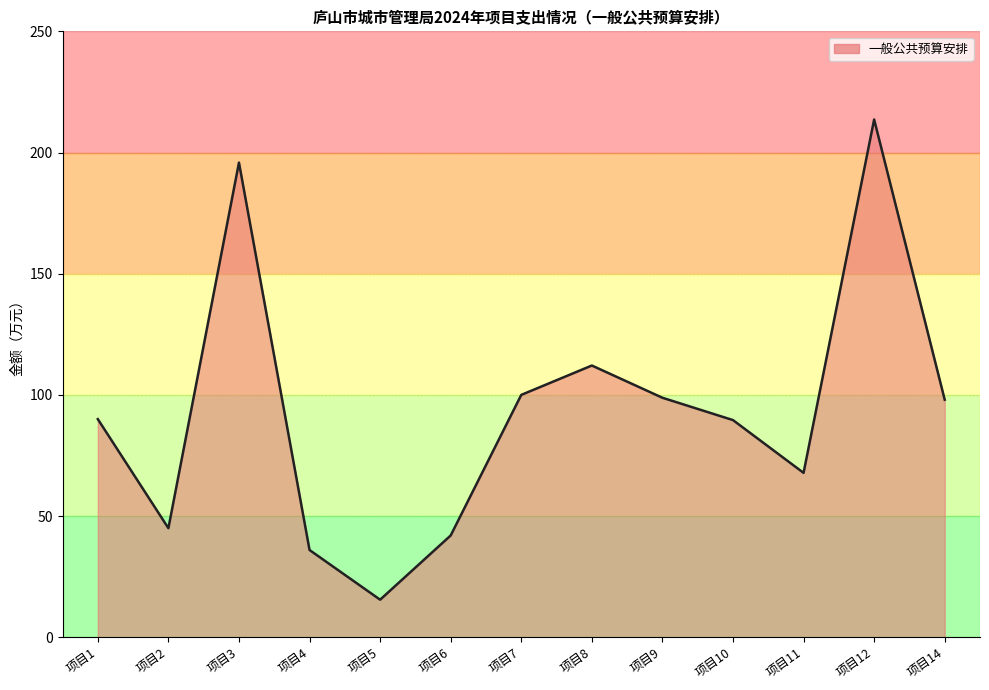

Read the value at 项目7.

100.0